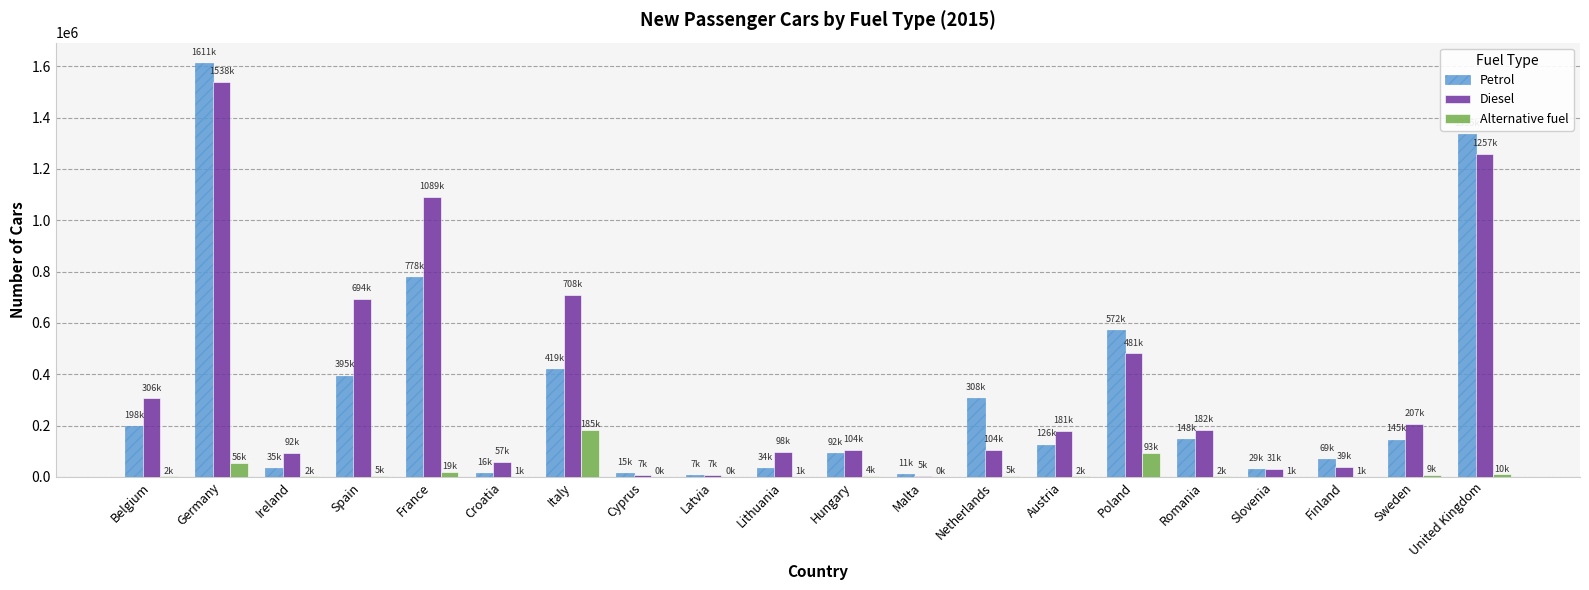

What are all the series names shown in the legend?

Petrol, Diesel, Alternative fuel